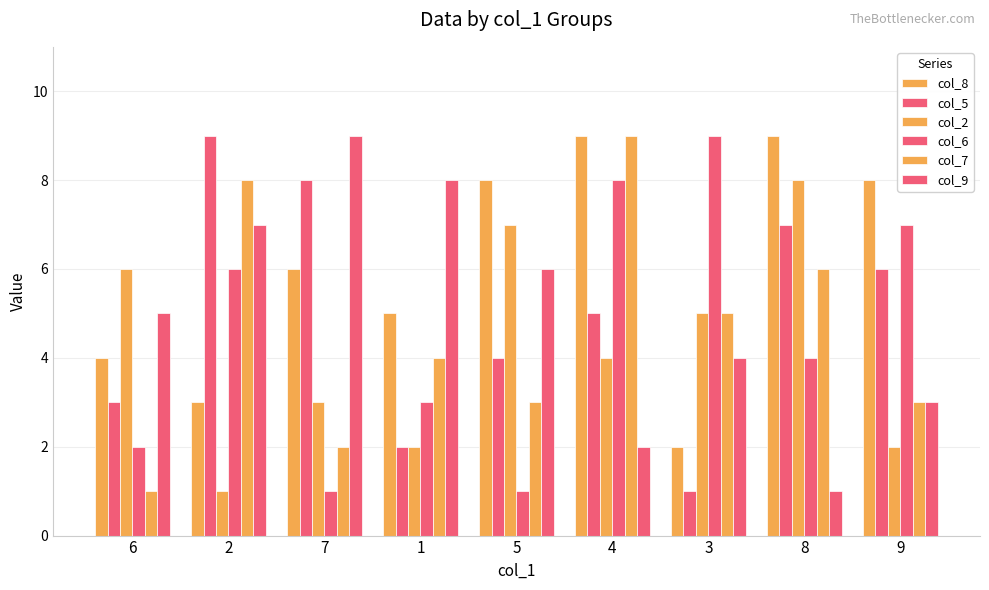

Are the bars grouped side by side (vs. stacked)?

Yes